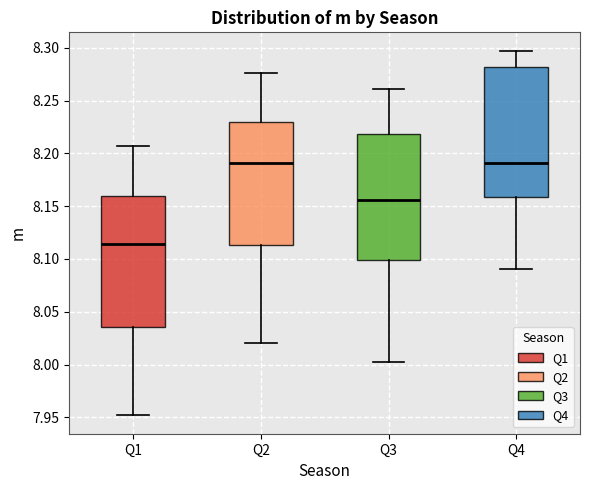

Reading left to right, read every box against the y-axis: the position of its median line, the range the box covers, and the ends of its whiskers. The values are not printed on the chart, so give them approximately, as read against the axis.

Q1: median 8.115, box 8.035 to 8.160, whiskers 7.950 to 8.205
Q2: median 8.190, box 8.115 to 8.230, whiskers 8.020 to 8.275
Q3: median 8.155, box 8.100 to 8.220, whiskers 8.000 to 8.260
Q4: median 8.190, box 8.160 to 8.280, whiskers 8.090 to 8.295